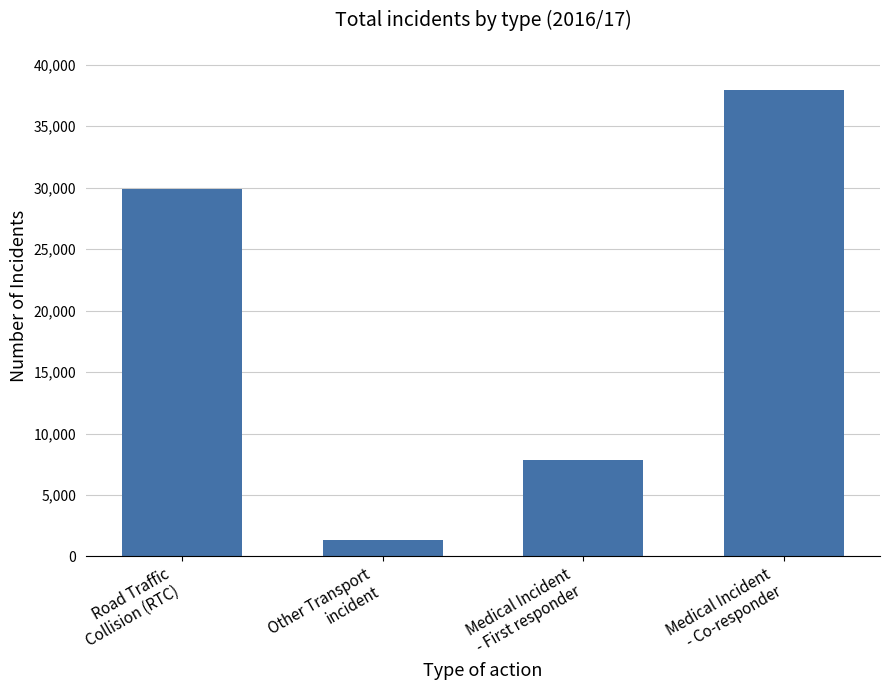

Which has a higher value, Medical Incident
- First responder or Medical Incident
- Co-responder?

Medical Incident
- Co-responder